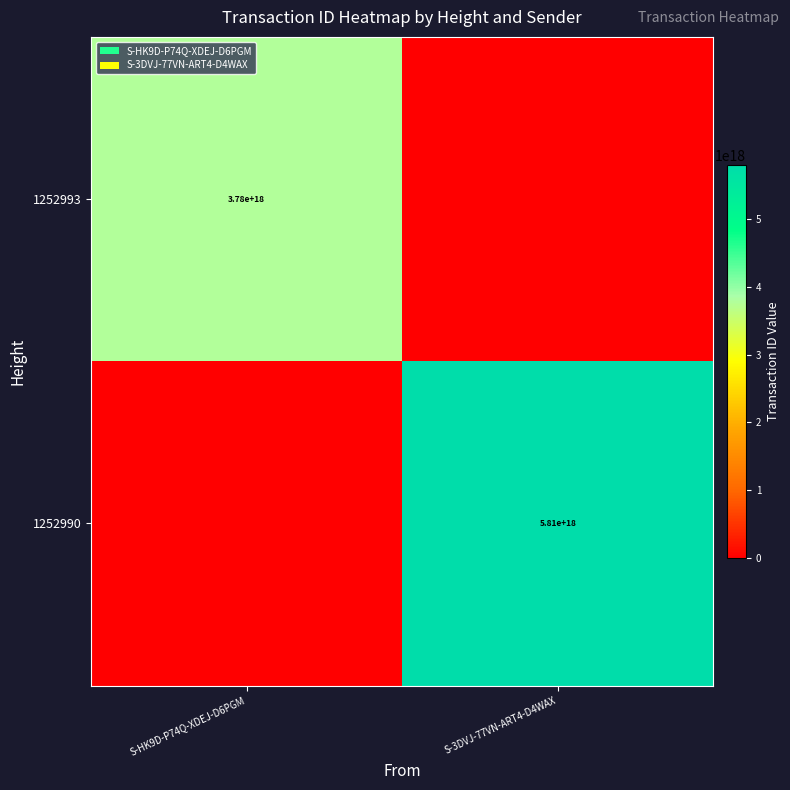

True or false: 1252993 has a value of 3780000000000000000 at S-HK9D-P74Q-XDEJ-D6PGM.

True